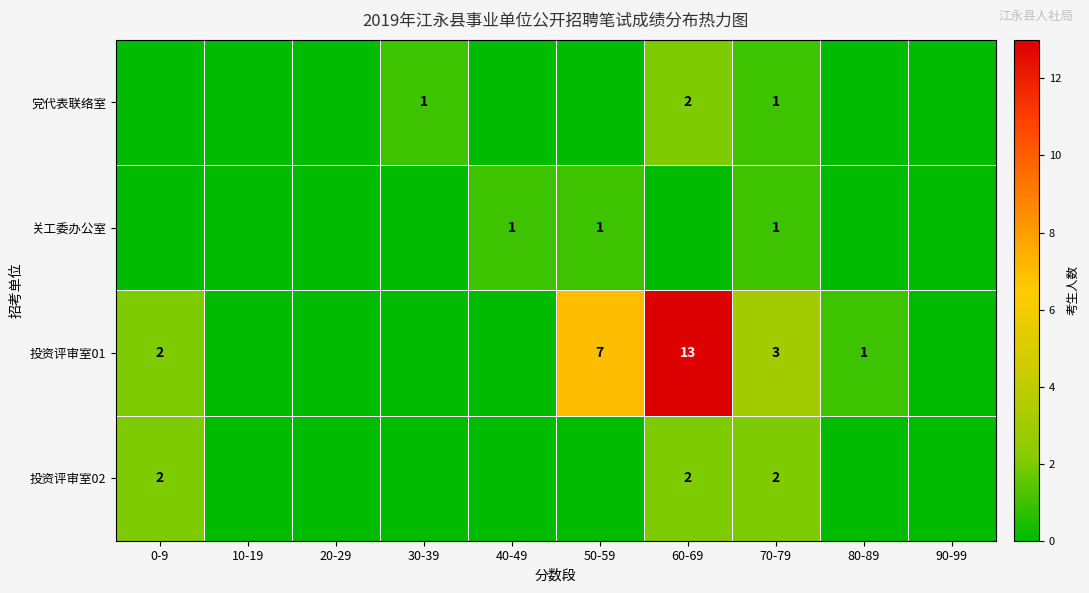

How many series are shown in this chart?

4